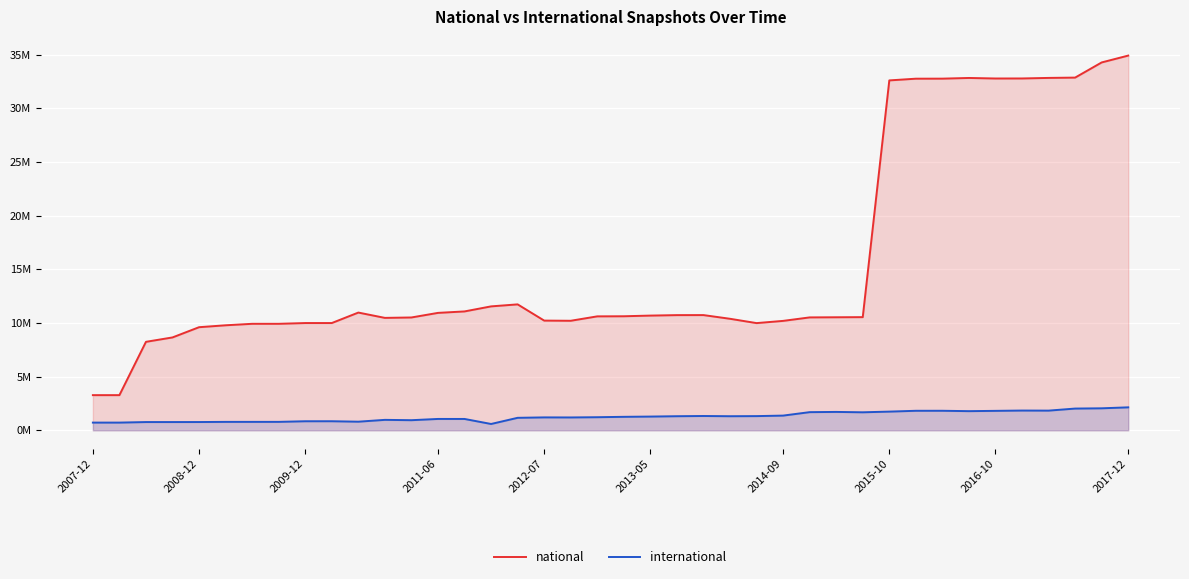

Rank the series at 29 from lowest to highest value.

international, national